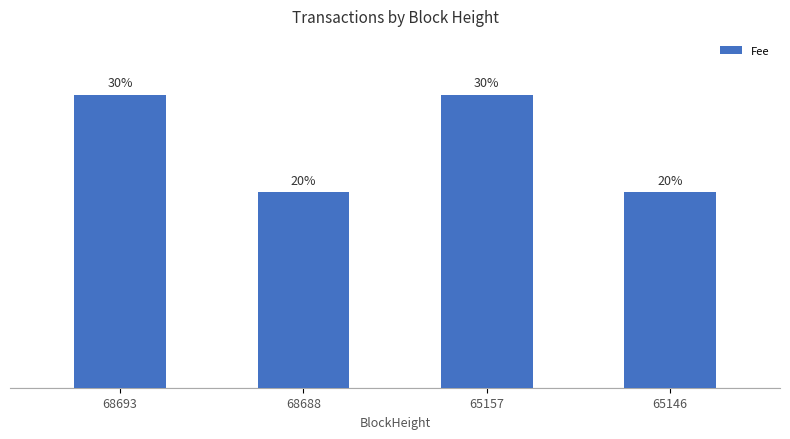

The value at 65157 is 18. True or false?

False